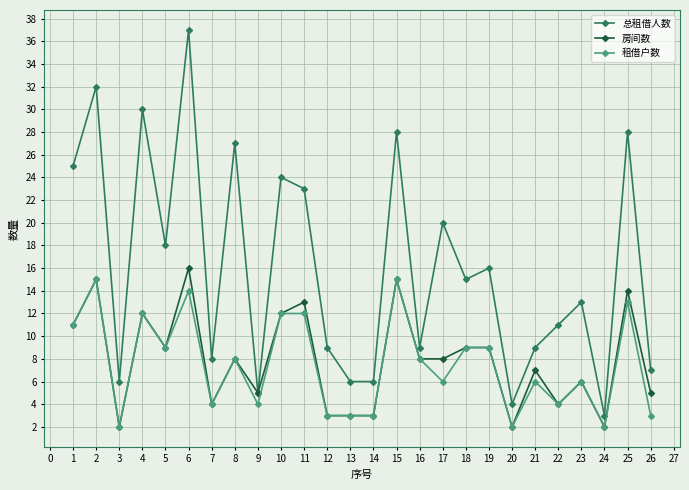

How many series are shown in this chart?

3